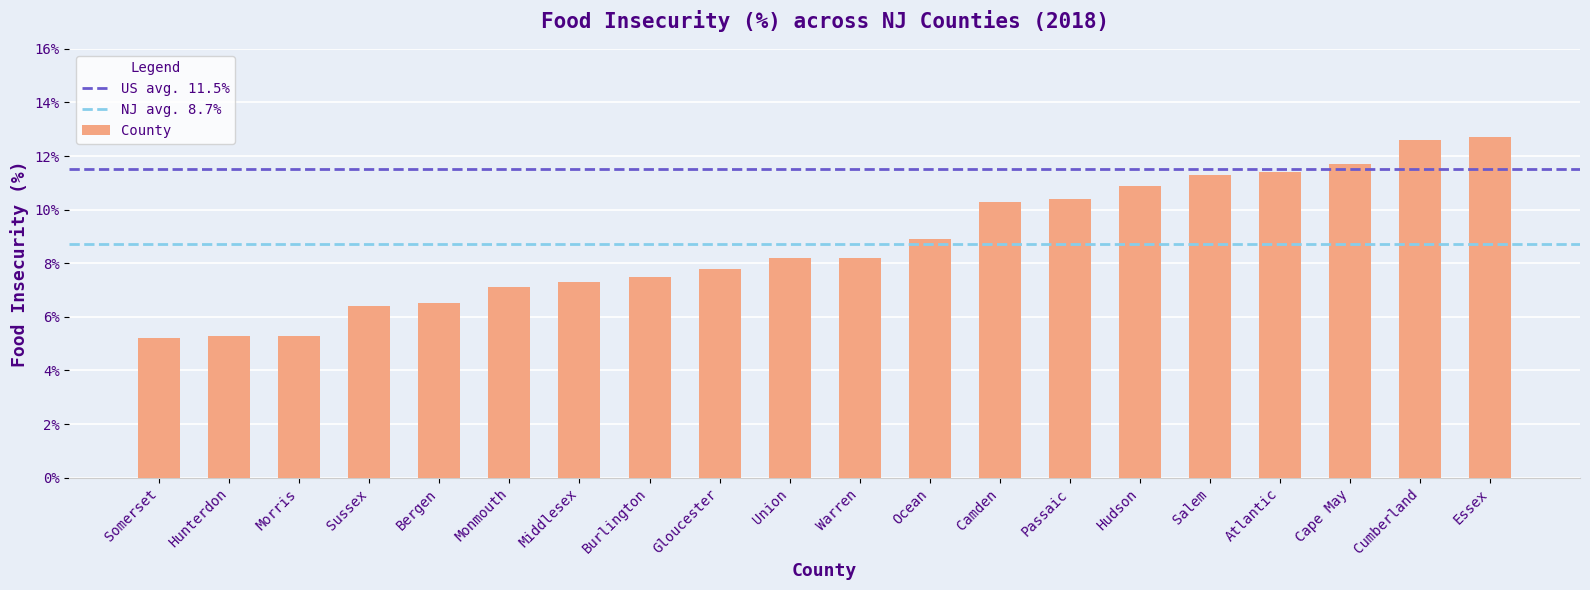

Does the chart contain any negative values?

No